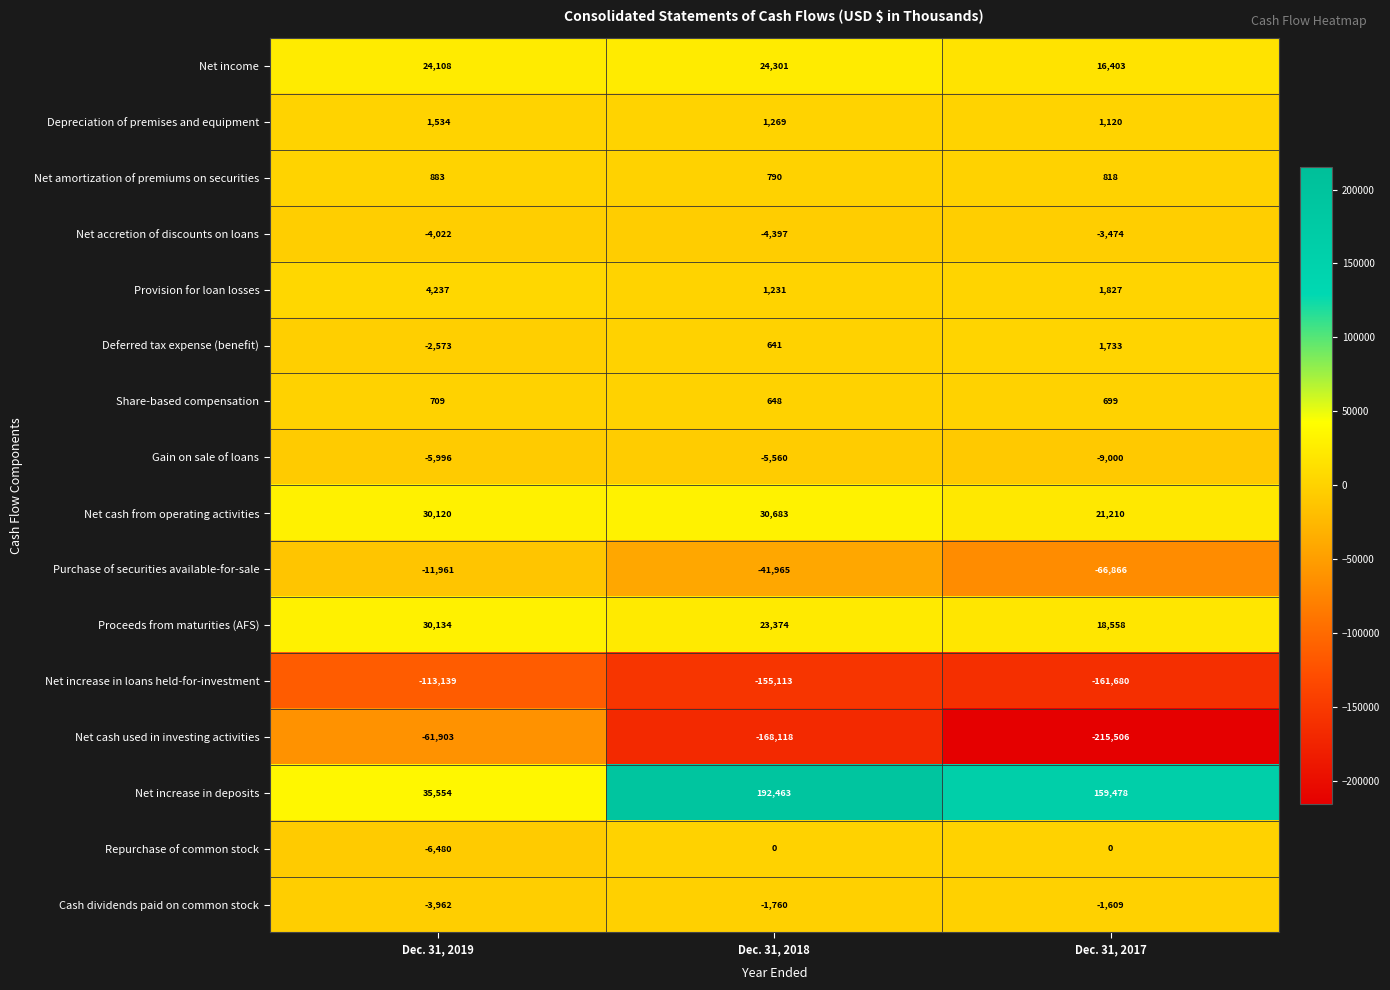

The value of Net amortization of premiums on securities at Dec. 31, 2019 is 1168. True or false?

False